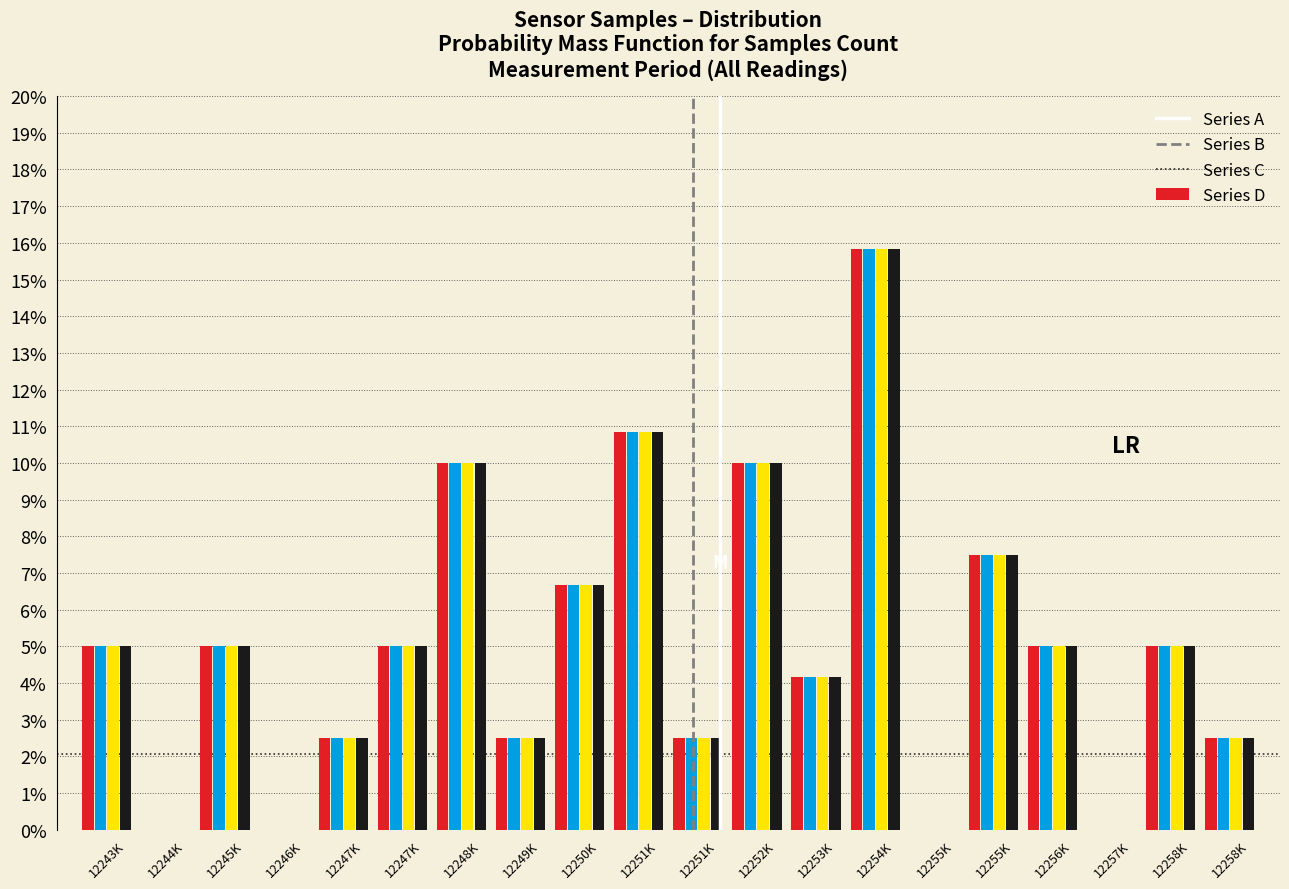

Does the chart contain stacked bars?

No